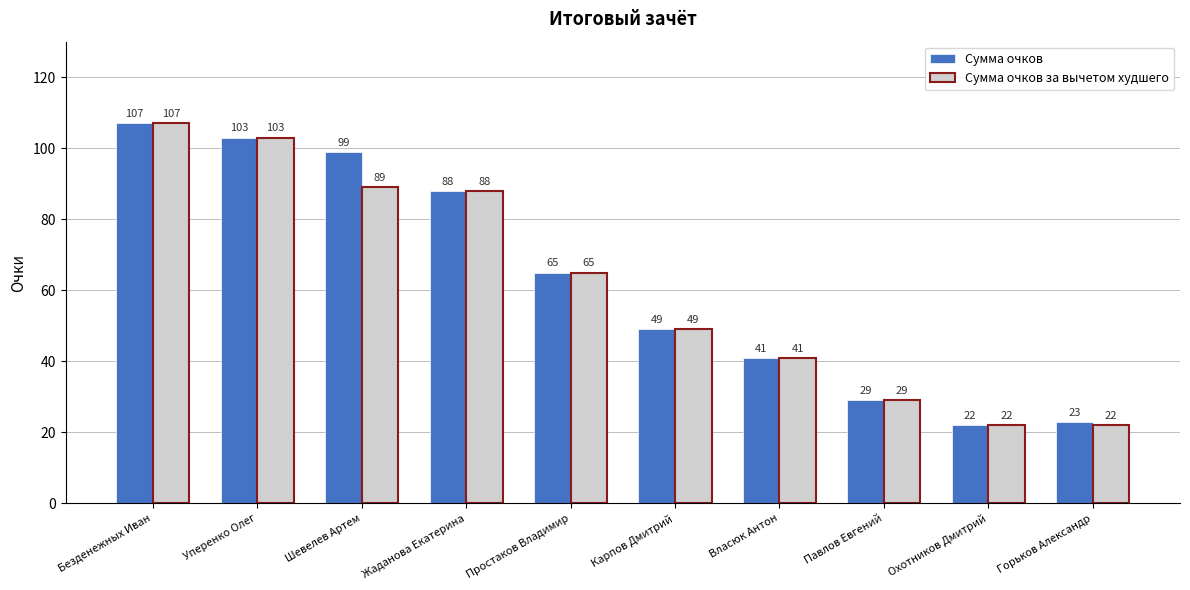

Is the value of Сумма очков at Власюк Антон greater than the value of Сумма очков за вычетом худшего at Безденежных Иван?

No